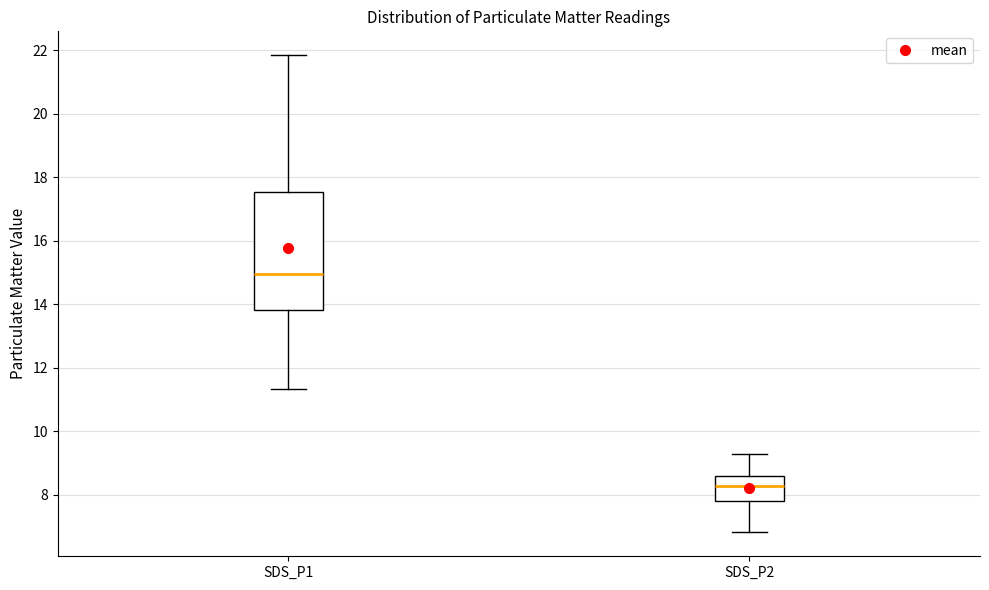

Reading left to right, transcribe this box plot: for each box, give where its median line is, the range the box spans, and where its two whiskers end, as read against the y-axis. The values are not printed on the chart, so give them approximately, as read against the axis.

SDS_P1: median 15.0, box 13.8 to 17.6, whiskers 11.4 to 21.8
SDS_P2: median 8.2, box 7.8 to 8.6, whiskers 6.8 to 9.4